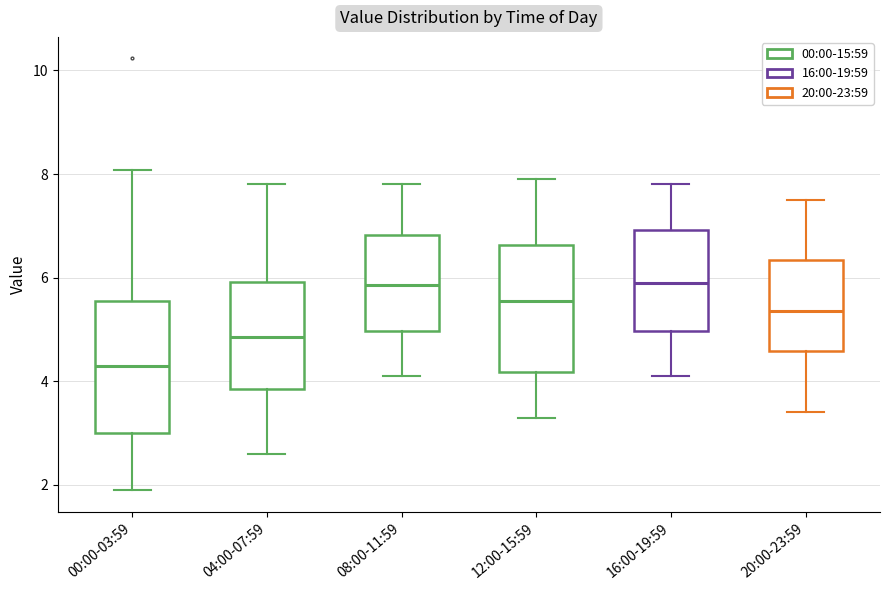

Which box has the lowest median line?

00:00-03:59